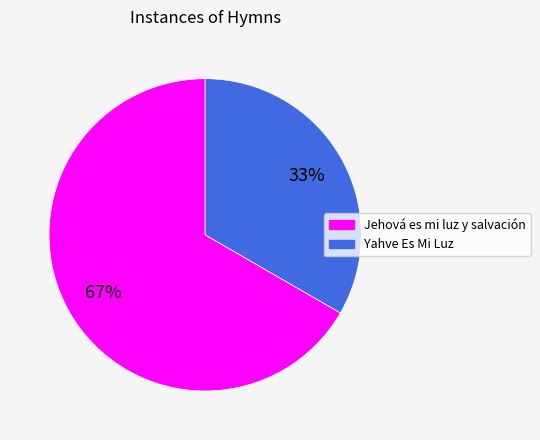

Is the sum of Jehová es mi luz y salvación and Yahve Es Mi Luz greater than half?

Yes